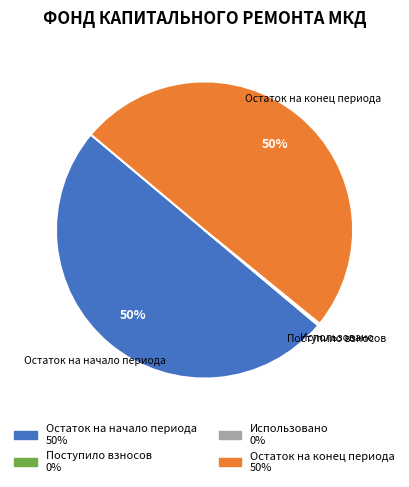

To the nearest percent, what is the average slice percentage?

25%